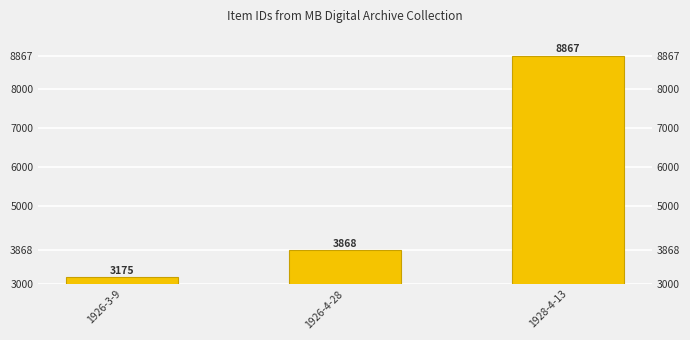

Between 1926-3-9 and 1926-4-28, which is larger?

1926-4-28